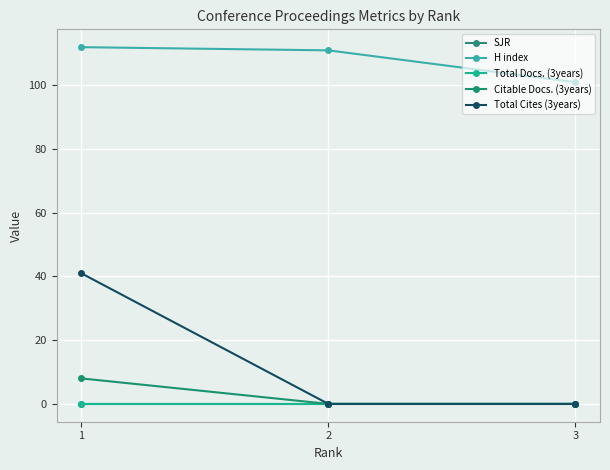

What is the total value across all series at 3?

101